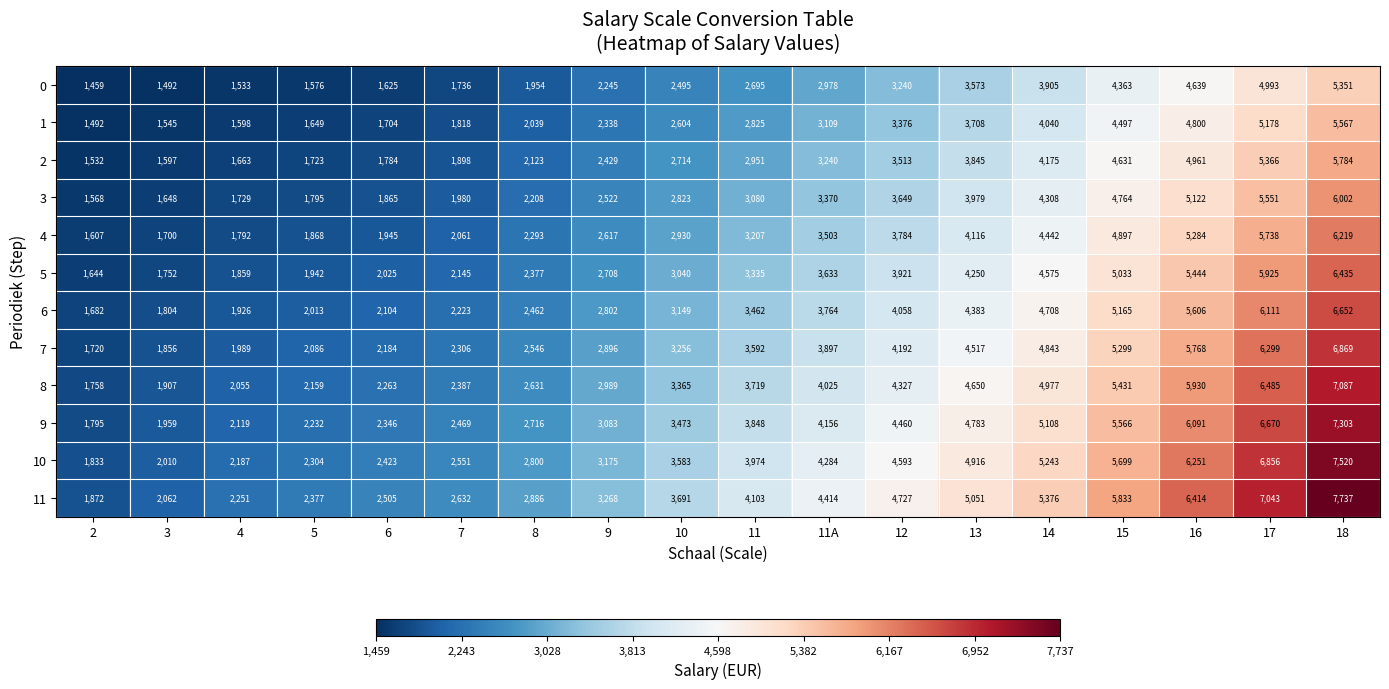

Rank the series by their maximum value, from highest to lowest.

11, 10, 9, 8, 7, 6, 5, 4, 3, 2, 1, 0